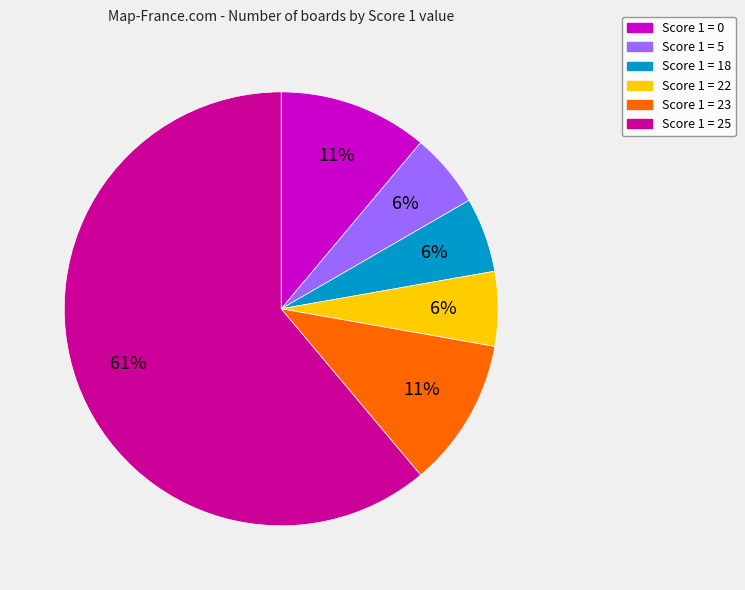

Do Score 1 = 18 and Score 1 = 22 together represent more than half of the pie?

No